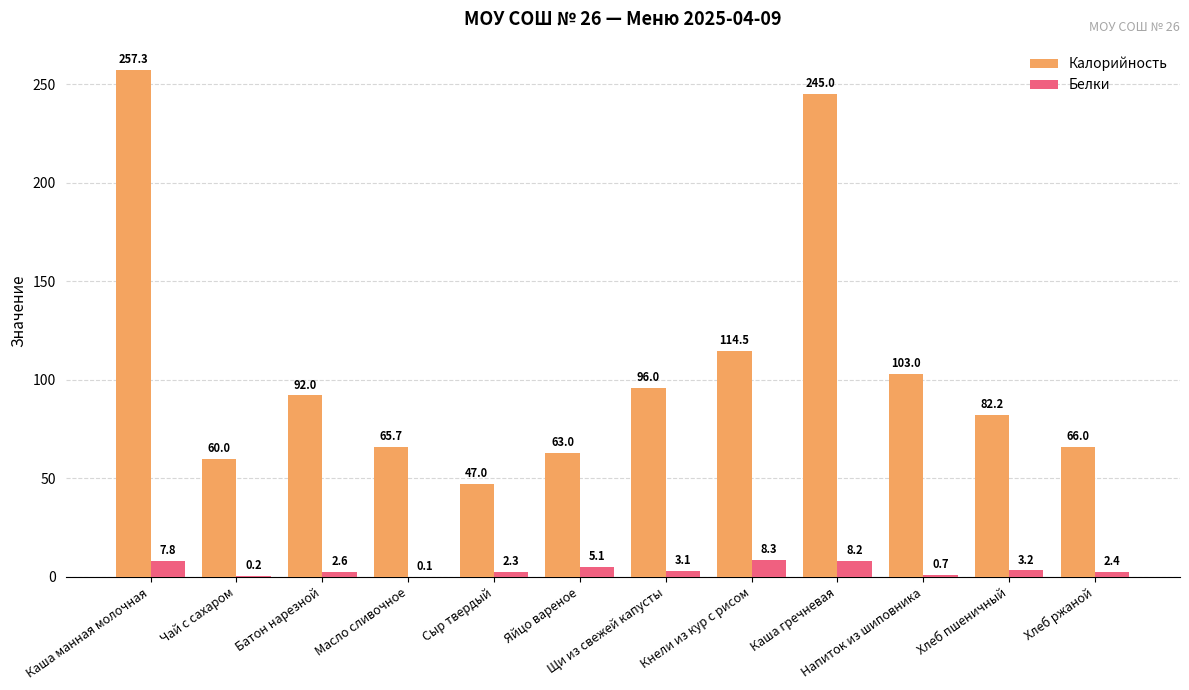

Reading right to left, list all the values displayed in this chart.

Калорийность: 66.0	82.2	103.0	245.0	114.5	96.0	63.0	47.0	65.7	92.0	60.0	257.3
Белки: 2.4	3.2	0.7	8.2	8.3	3.1	5.1	2.3	0.1	2.6	0.2	7.8